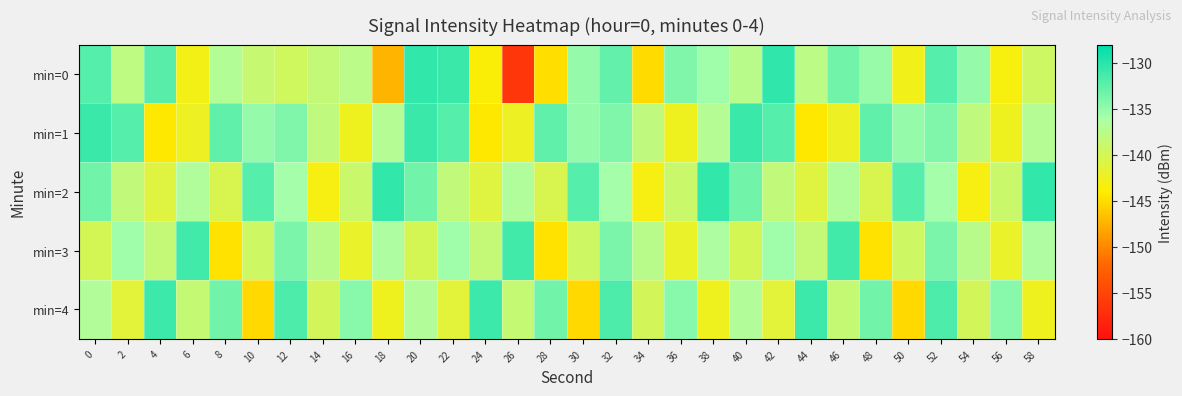

What is the total value across all series at 14?

-697.0